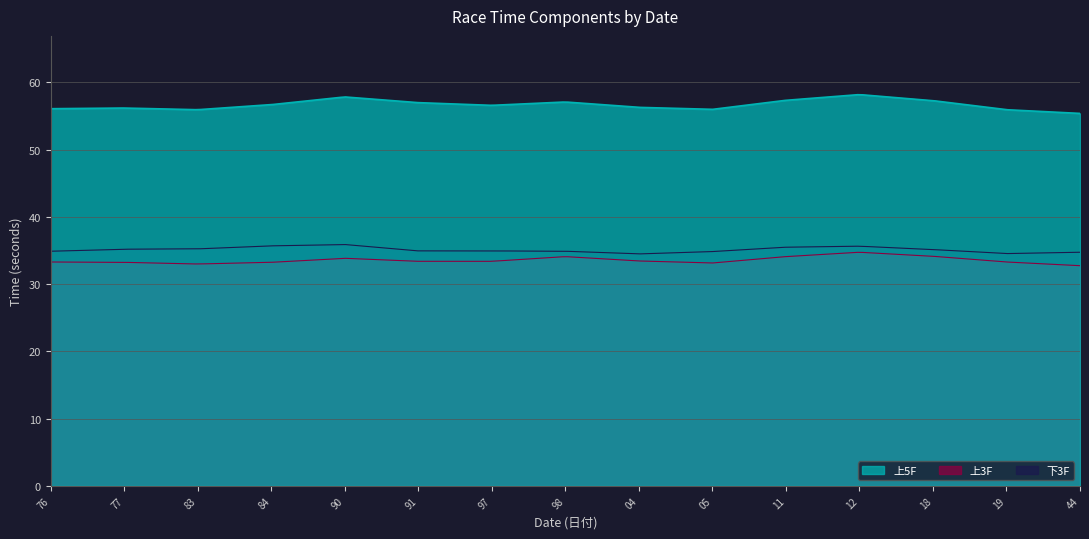

Is it true that 上5F equals 25.4 at 44591?

False